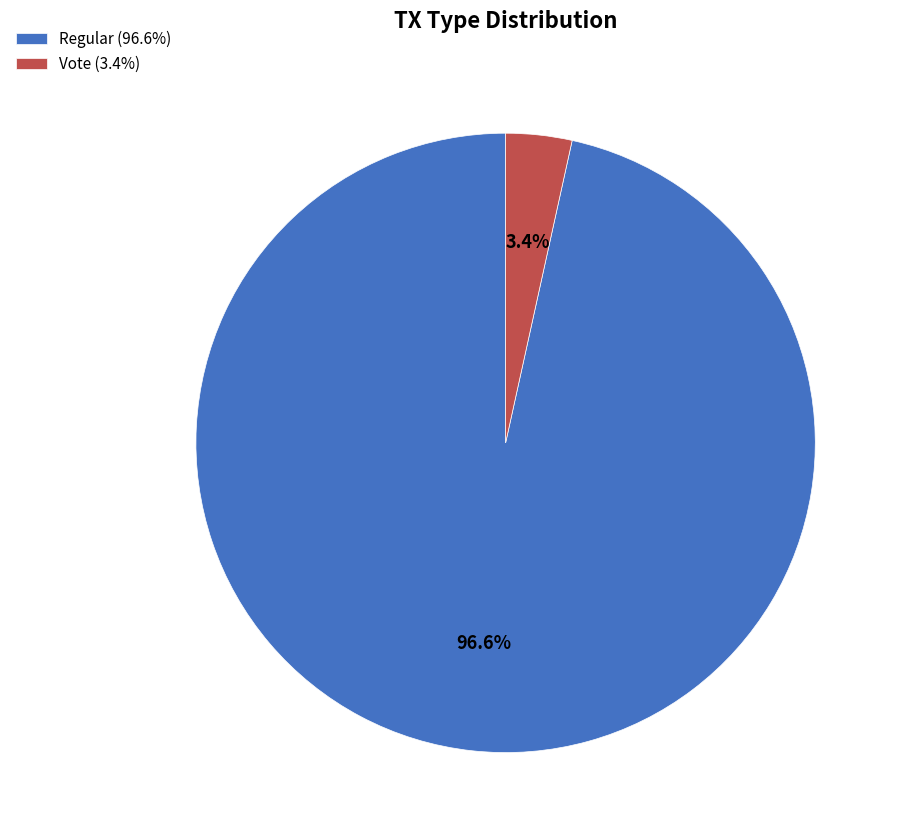

Does any single category account for the majority?

Yes